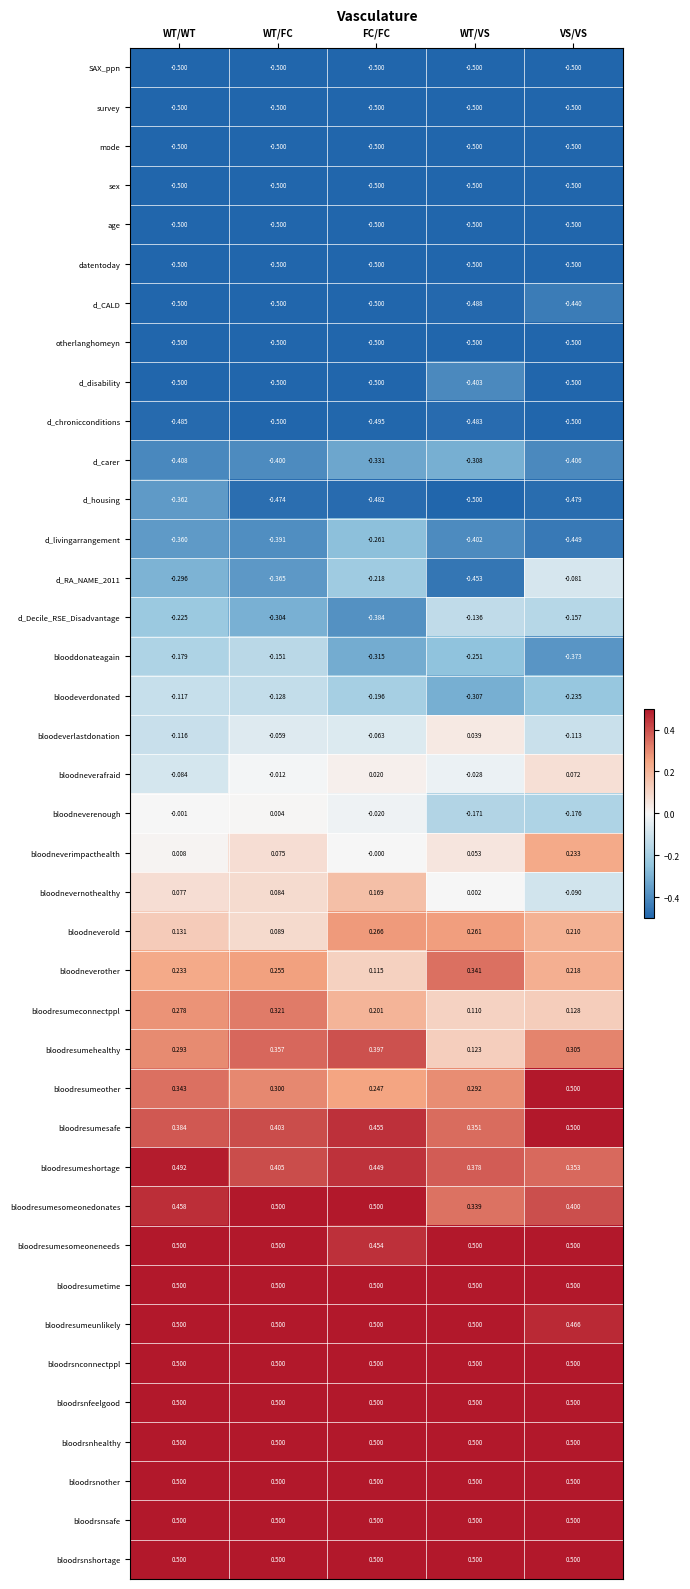

Which category has the highest value in the d_RA_NAME_2011 series?

VS/VS